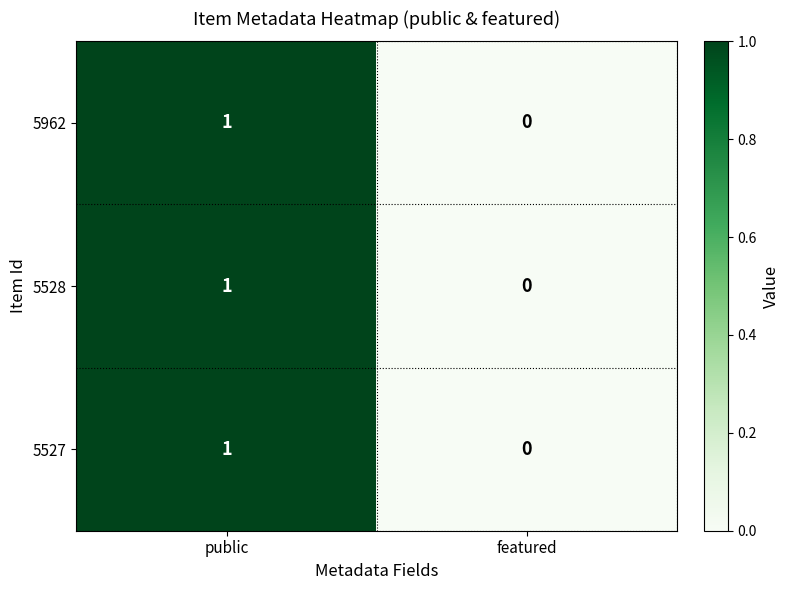

List the labels in order of 5527 value, largest first.

public, featured